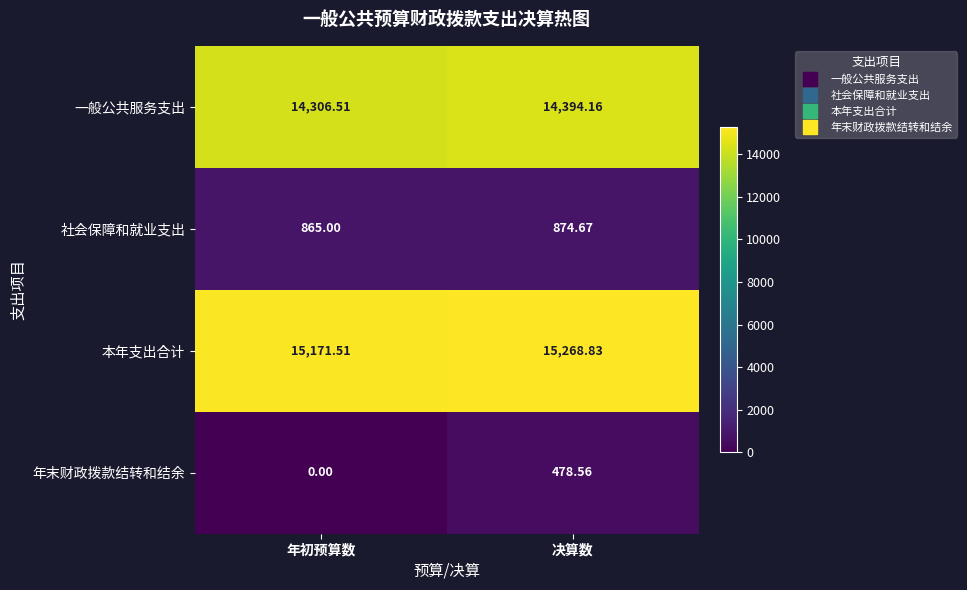

Which series changed the most between 年初预算数 and 决算数?

年末财政拨款结转和结余